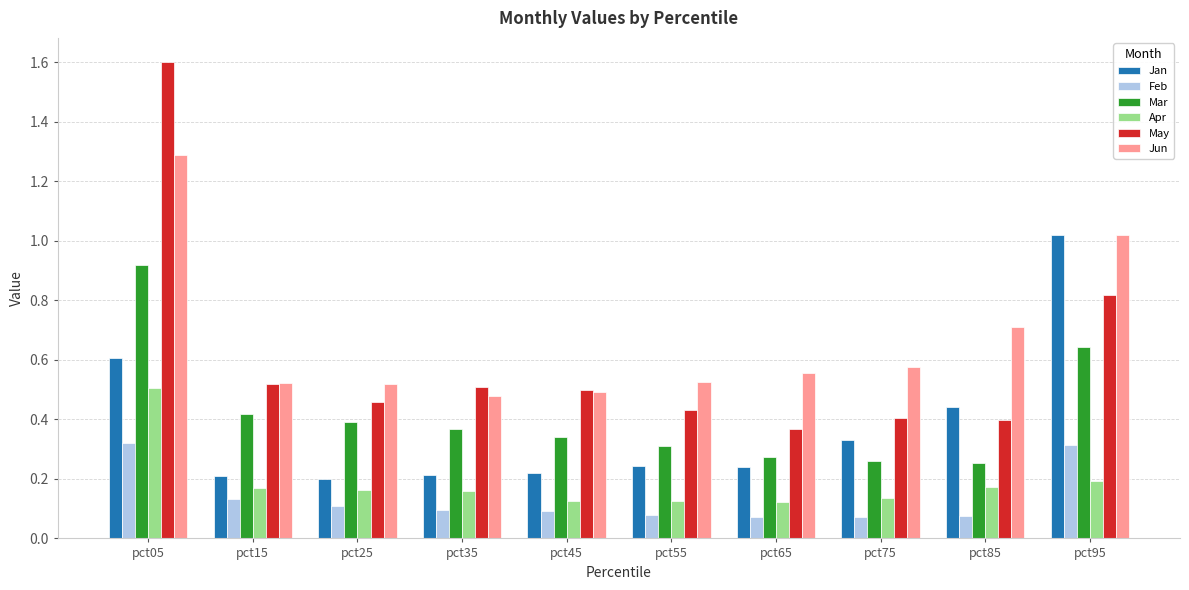

List the series in order of their peak value, highest first.

May, Jun, Jan, Mar, Apr, Feb